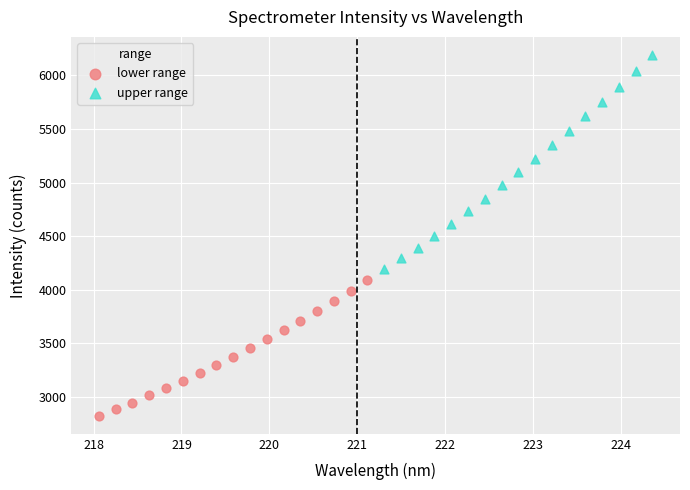

Which series reaches the maximum Y coordinate?

upper range